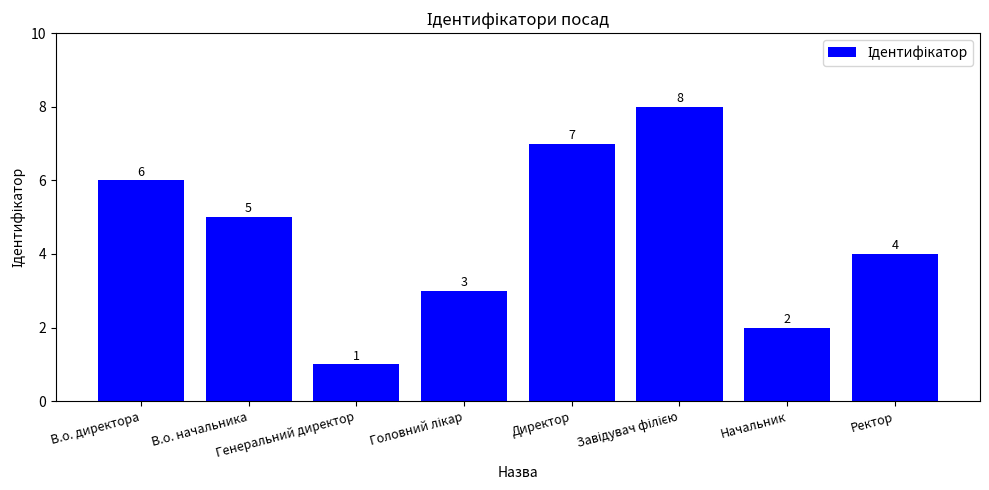

The chart shows a value of 2 at Начальник. True or false?

True